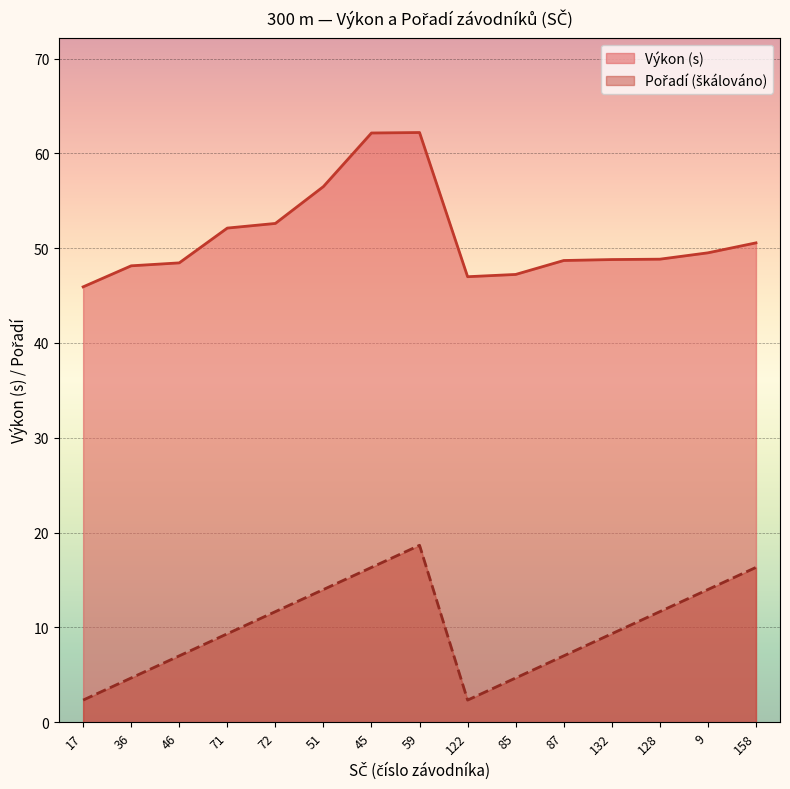

What is the greatest value displayed?

62.2